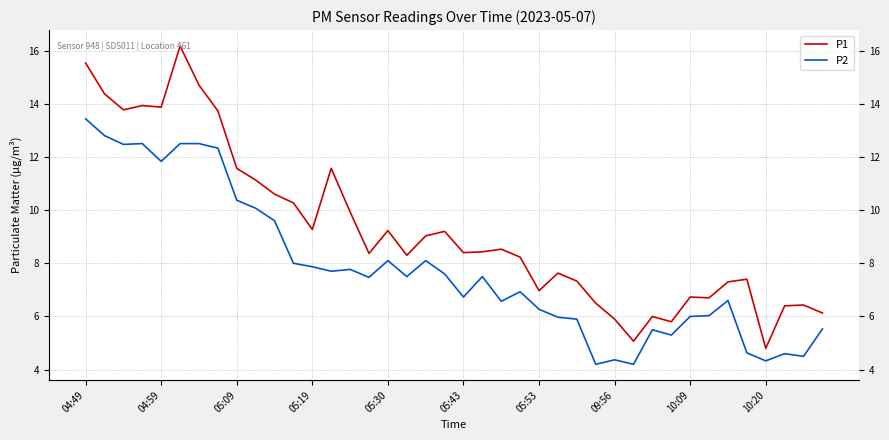

At how many categories does at least one series exceed 10?

13